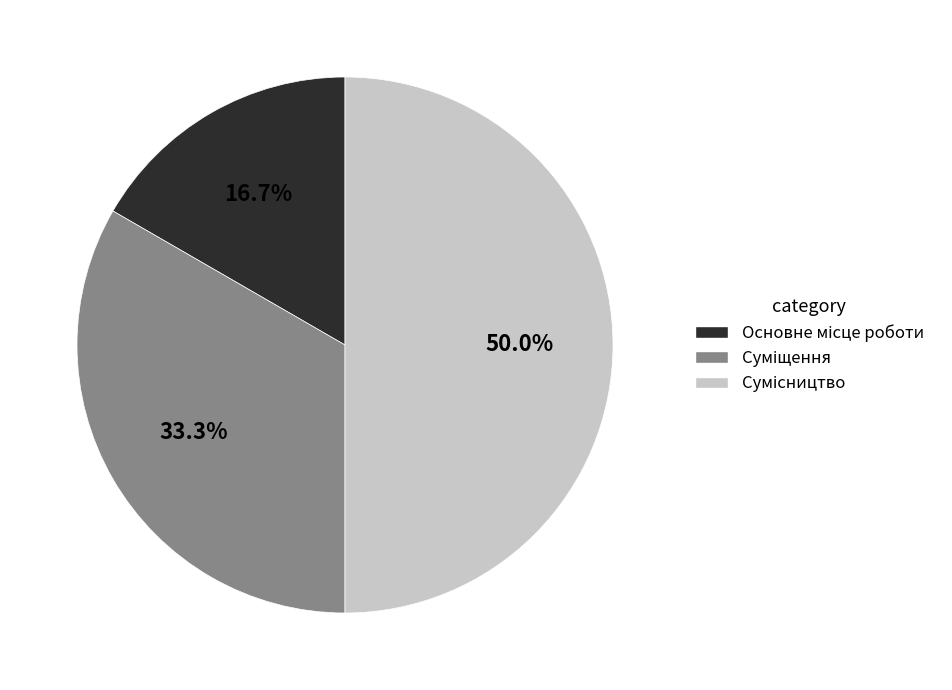

Is Сумісництво the majority of the pie?

No